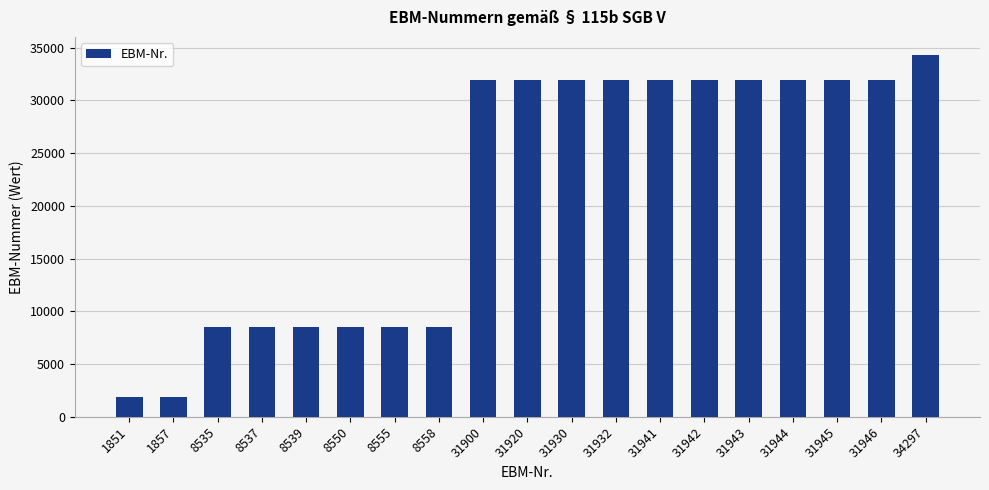

Approximately how many times larger is the value at 31941 compared to 31900?

1.0